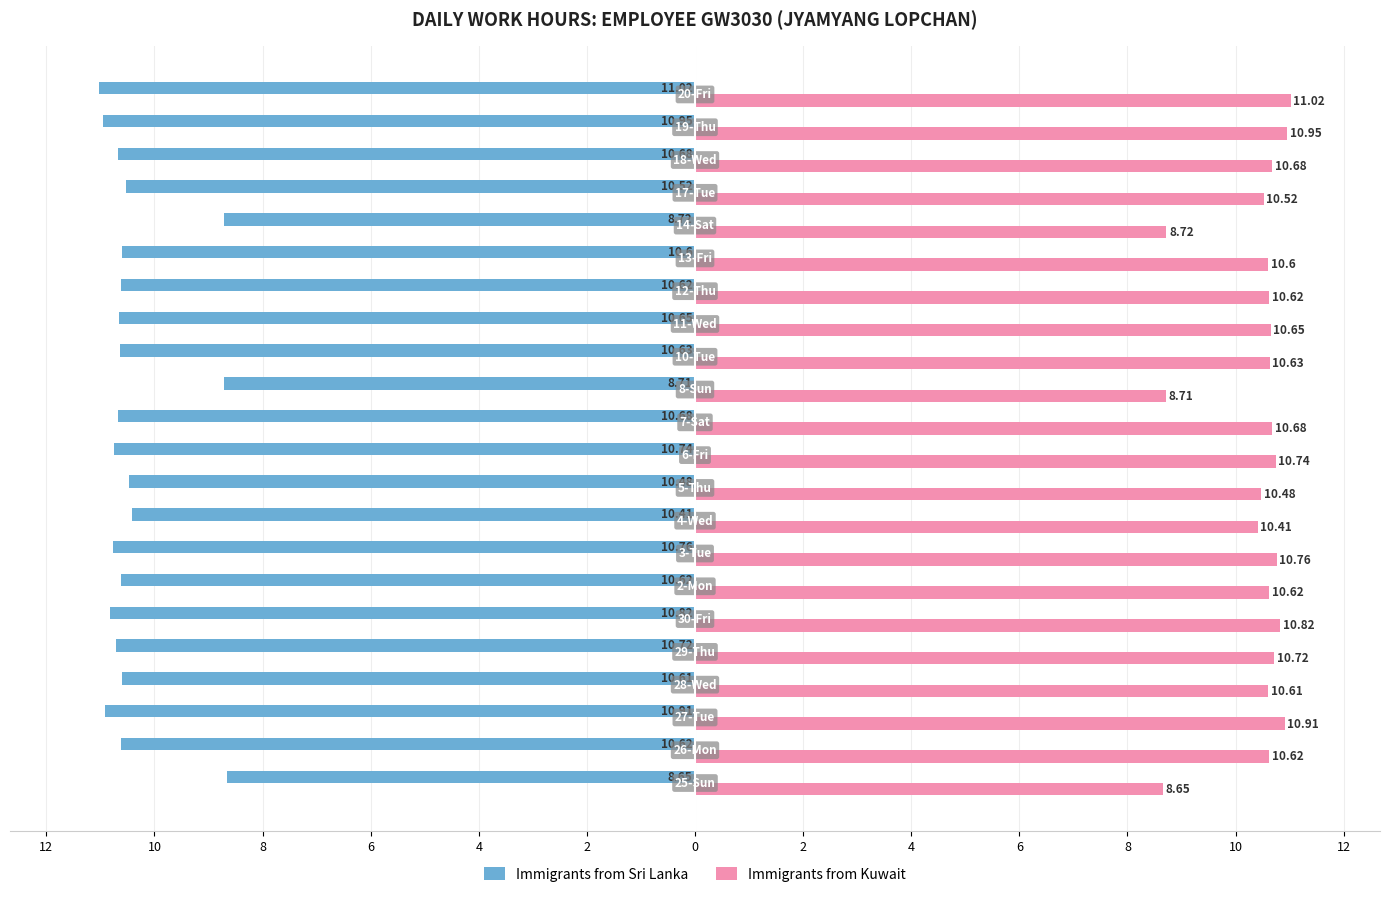

List the series in order of their overall mean, lowest first.

Immigrants from Sri Lanka, Immigrants from Kuwait